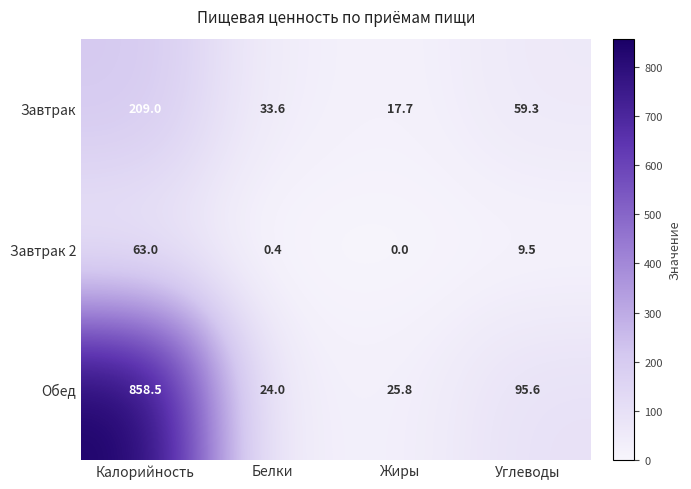

Which label corresponds to the largest value in the chart?

Калорийность